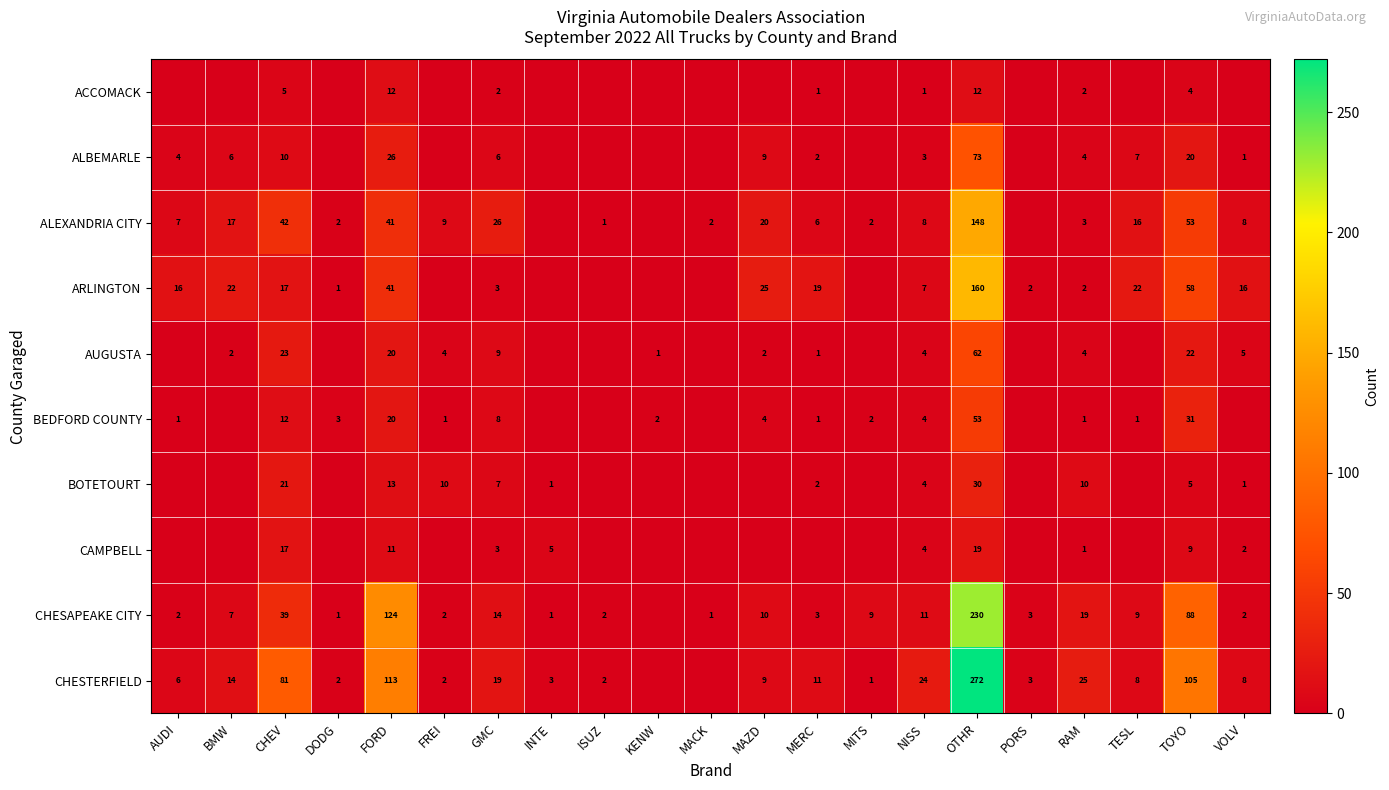

What is the total value across all series at GMC?

97